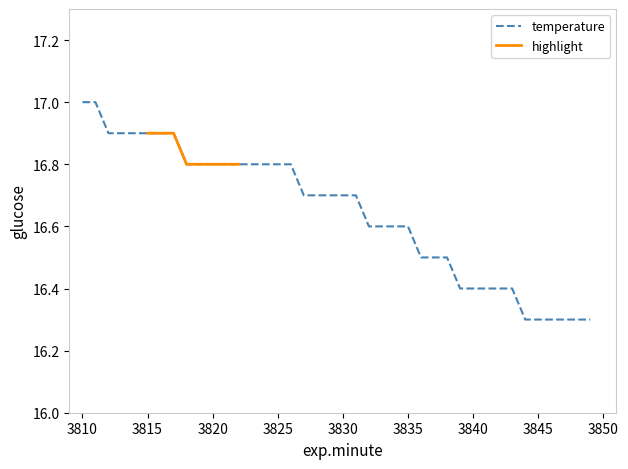

What is the value of the 27th point from the left?

16.5